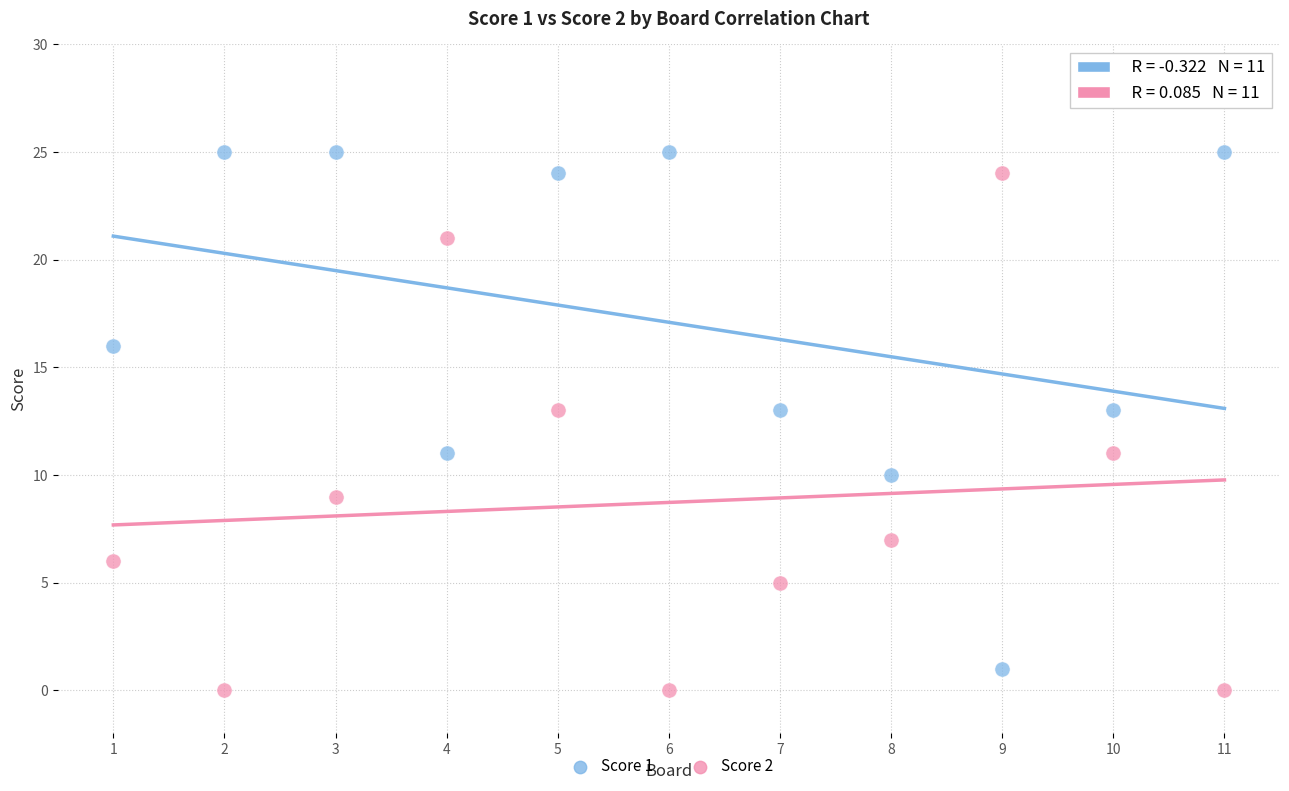

What are all the series names shown in the legend?

Score 1, Score 2